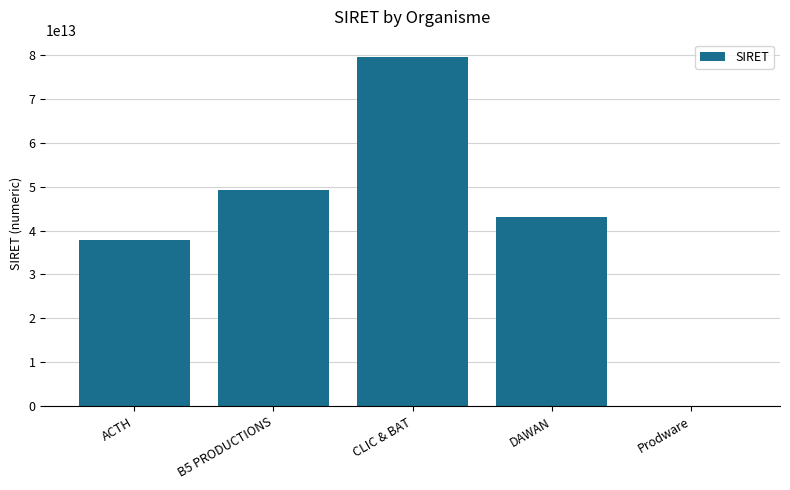

The chart shows a value of 29657880742390 at CLIC & BAT. True or false?

False